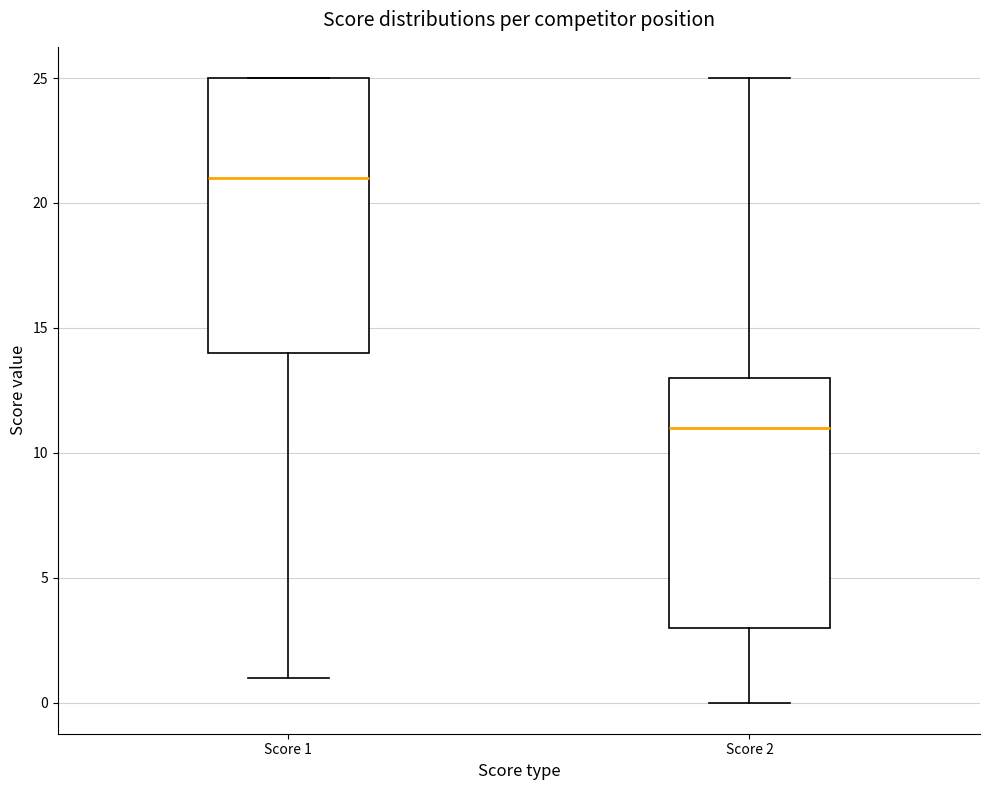

Comparing the boxes themselves (not the whiskers), which one is the tallest?

Score 1